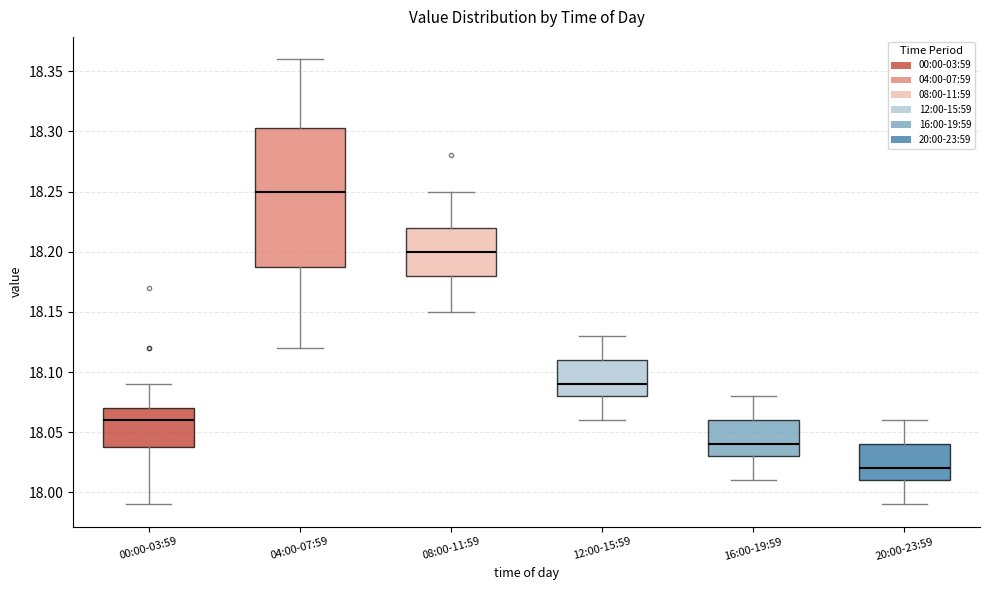

Where is the lower edge of the box for 04:00-07:59 on the y-axis? The values are not printed on the chart, so give them approximately, as read against the axis.

18.190